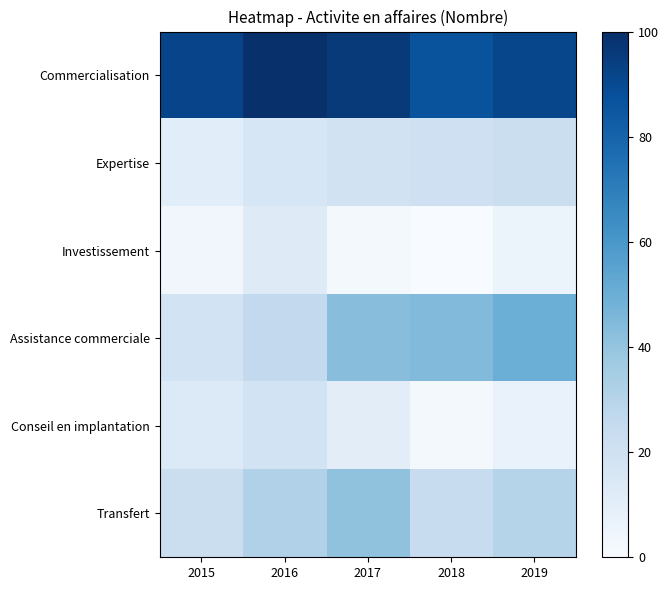

Which has a higher value, 2019 or 2016?

2016